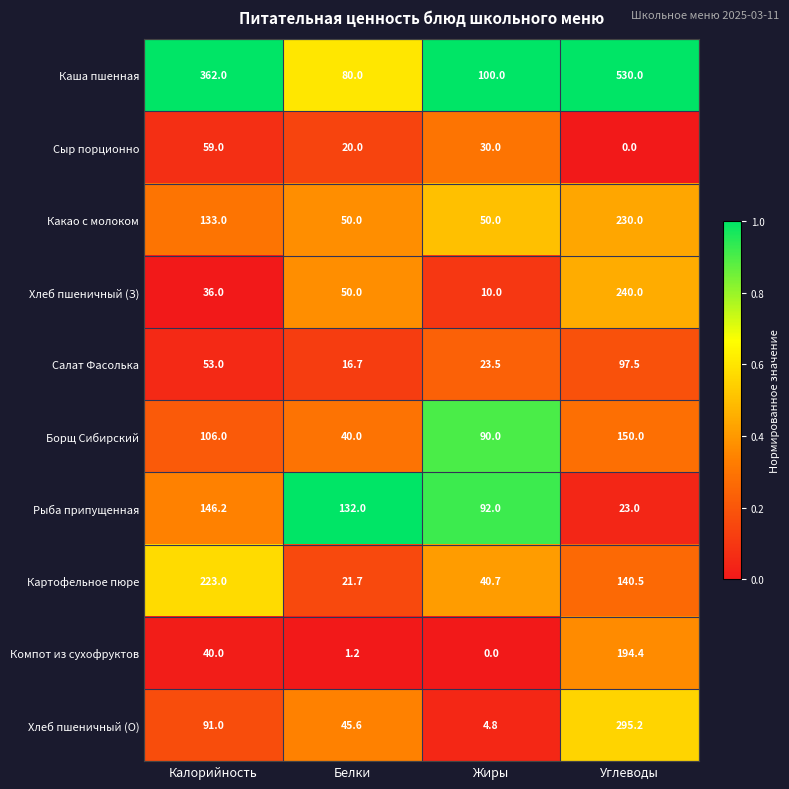

What is the average value of the Рыба припущенная series?

98.3